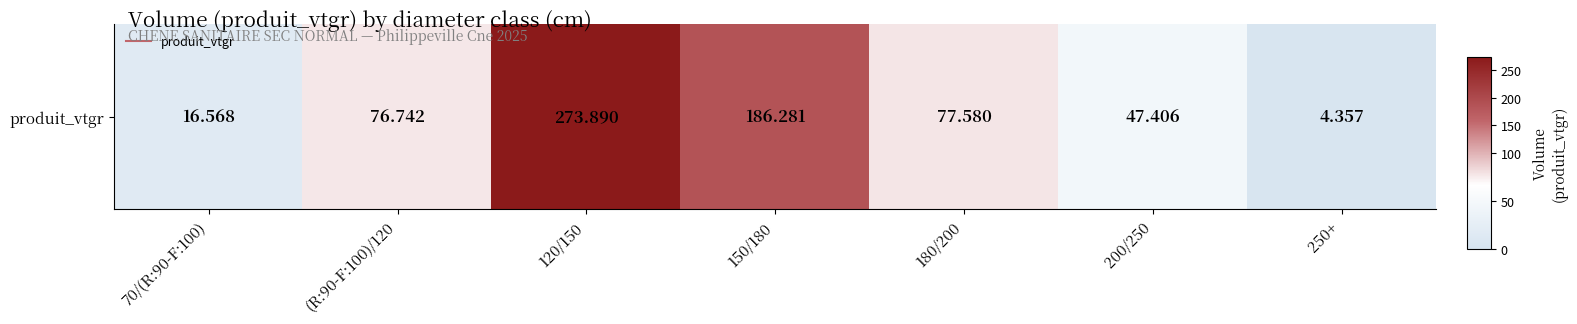

The value at 250+ is 4.4. True or false?

True